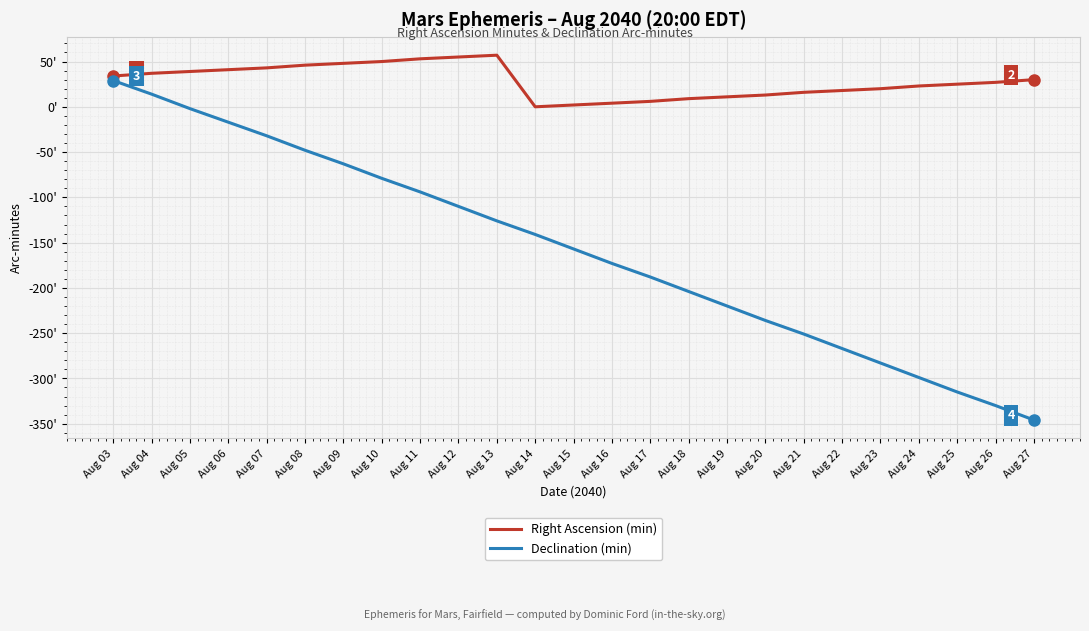

Is it true that Right Ascension (min) equals 1 at Aug 15?

False